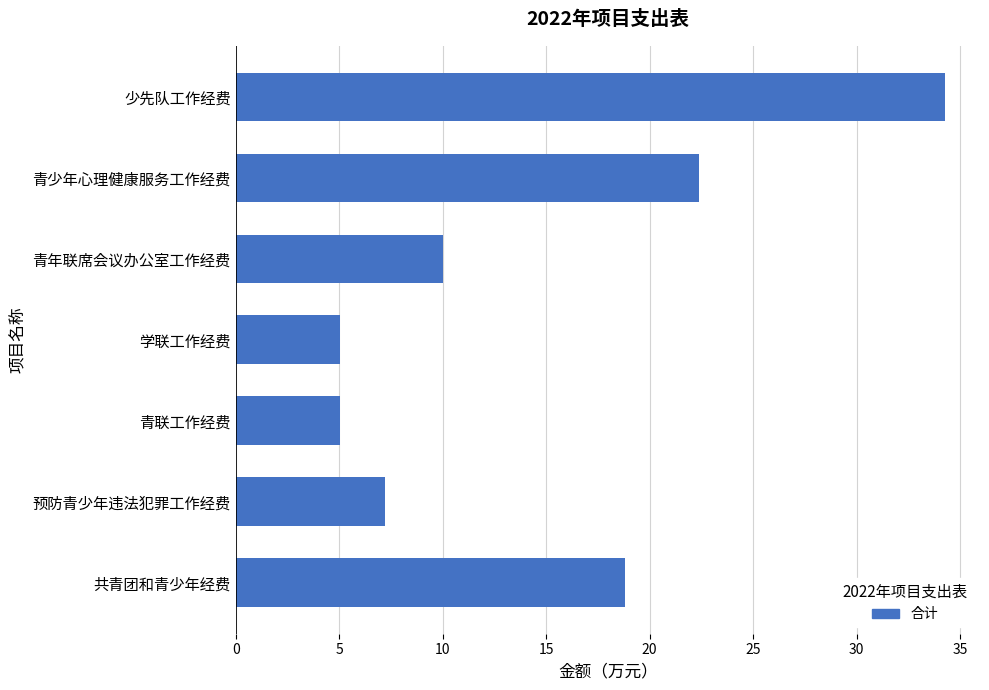

What is the label of the 3rd bar from the top?

青年联席会议办公室工作经费